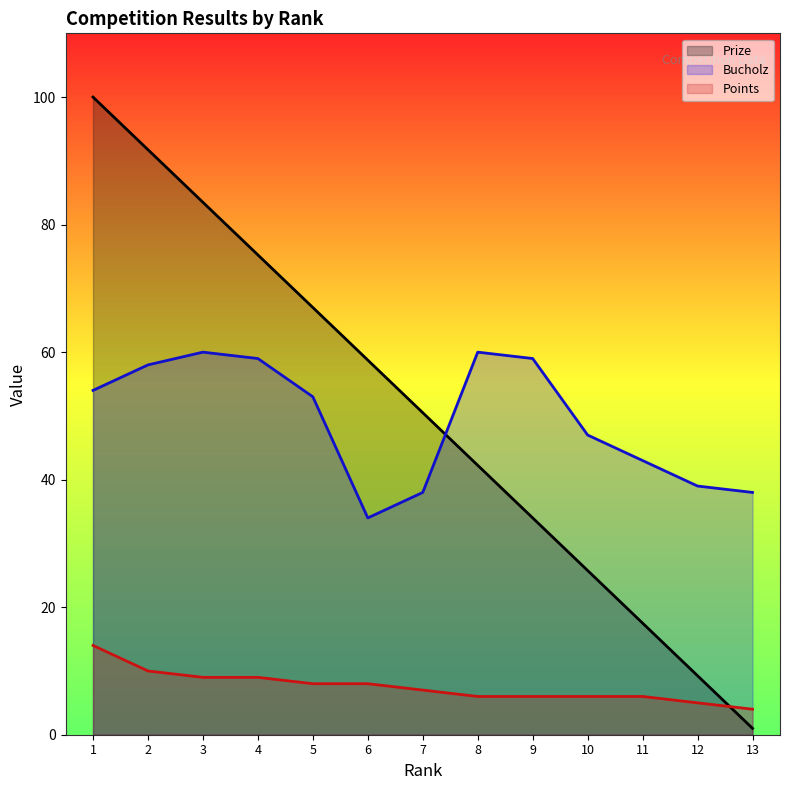

True or false: Prize has a value of 91.8 at 2.

True